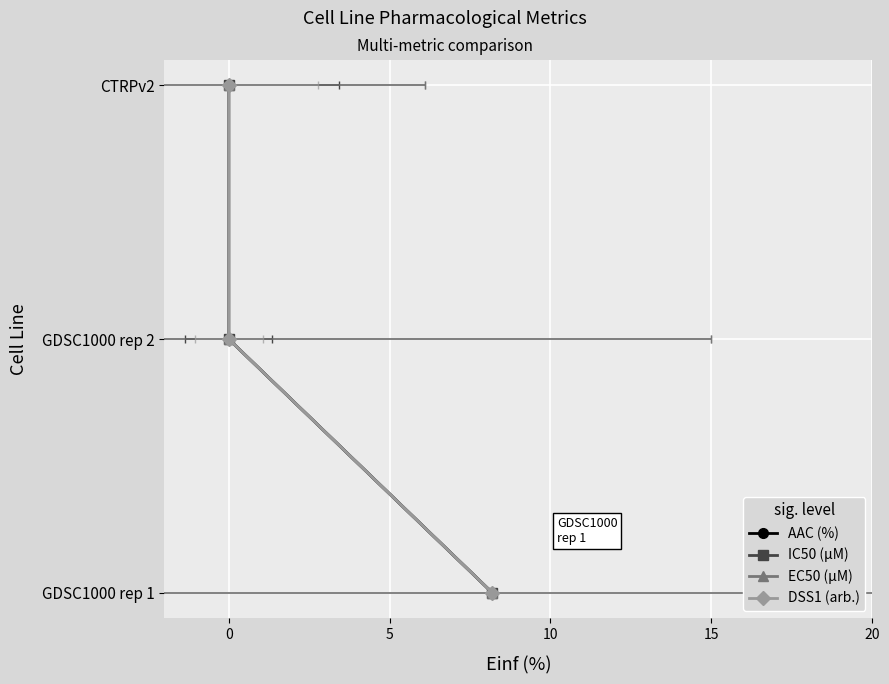

Rank the series at 0 from lowest to highest value.

AAC (%), IC50 (µM), EC50 (µM), DSS1 (arb.)